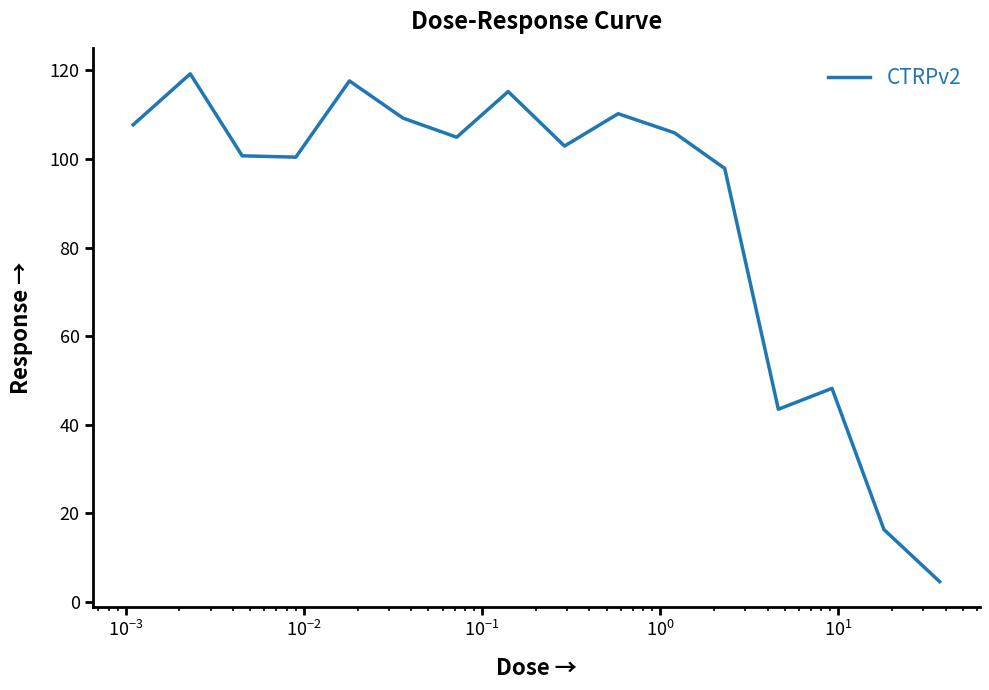

What is the minimum value shown in the chart?

4.6